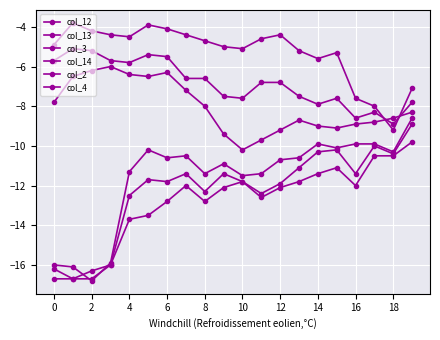

Does the chart have visible grid lines?

Yes